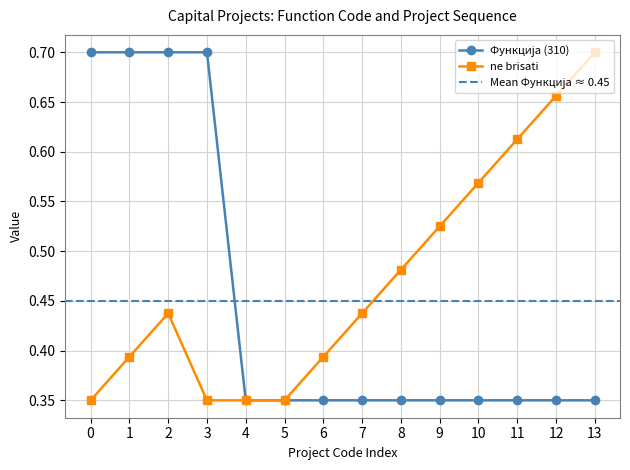

The ne brisati series shows 0.2 at 6. True or false?

False